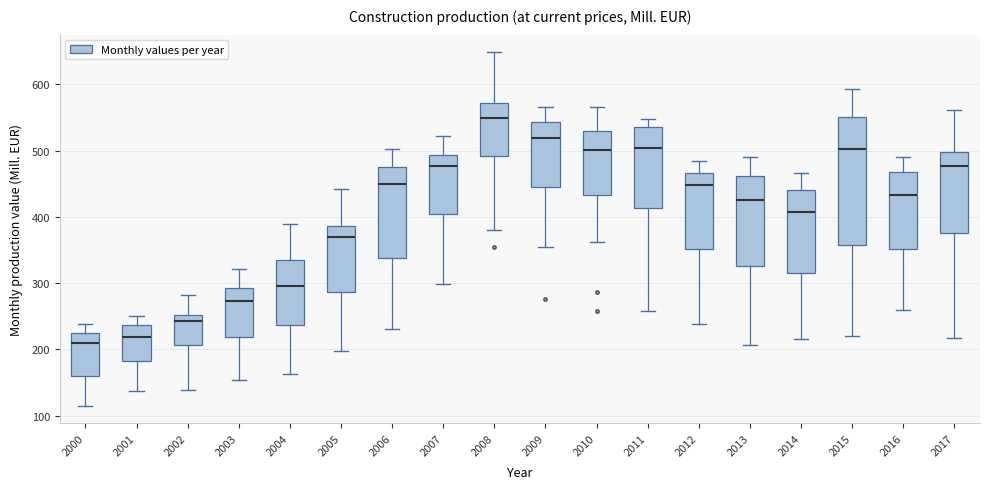

Reading left to right, read every box against the y-axis: the position of its median line, the range the box covers, and the ends of its whiskers. The values are not printed on the chart, so give them approximately, as read against the axis.

2000: median 210, box 160 to 230, whiskers 120 to 240
2001: median 220, box 180 to 240, whiskers 140 to 250
2002: median 240, box 210 to 250, whiskers 140 to 280
2003: median 270, box 220 to 290, whiskers 150 to 320
2004: median 300, box 240 to 340, whiskers 160 to 390
2005: median 370, box 290 to 390, whiskers 200 to 440
2006: median 450, box 340 to 480, whiskers 230 to 500
2007: median 480, box 400 to 490, whiskers 300 to 520
2008: median 550, box 490 to 570, whiskers 380 to 650
2009: median 520, box 440 to 540, whiskers 350 to 570
2010: median 500, box 430 to 530, whiskers 360 to 570
2011: median 500, box 410 to 540, whiskers 260 to 550
2012: median 450, box 350 to 470, whiskers 240 to 480
2013: median 430, box 330 to 460, whiskers 210 to 490
2014: median 410, box 320 to 440, whiskers 220 to 470
2015: median 500, box 360 to 550, whiskers 220 to 590
2016: median 430, box 350 to 470, whiskers 260 to 490
2017: median 480, box 380 to 500, whiskers 220 to 560